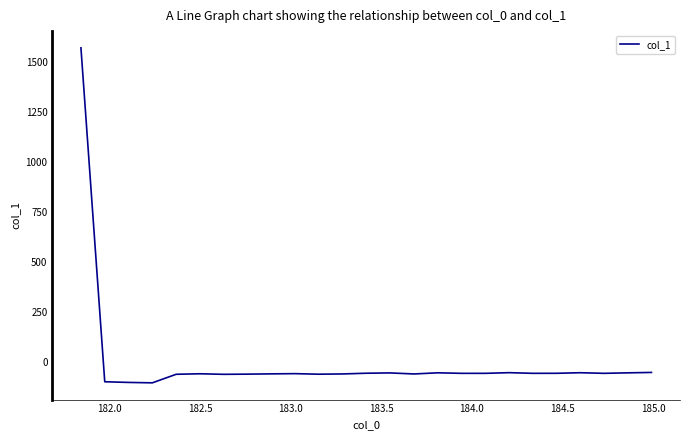

What is the difference between the maximum and minimum values?

1672.6